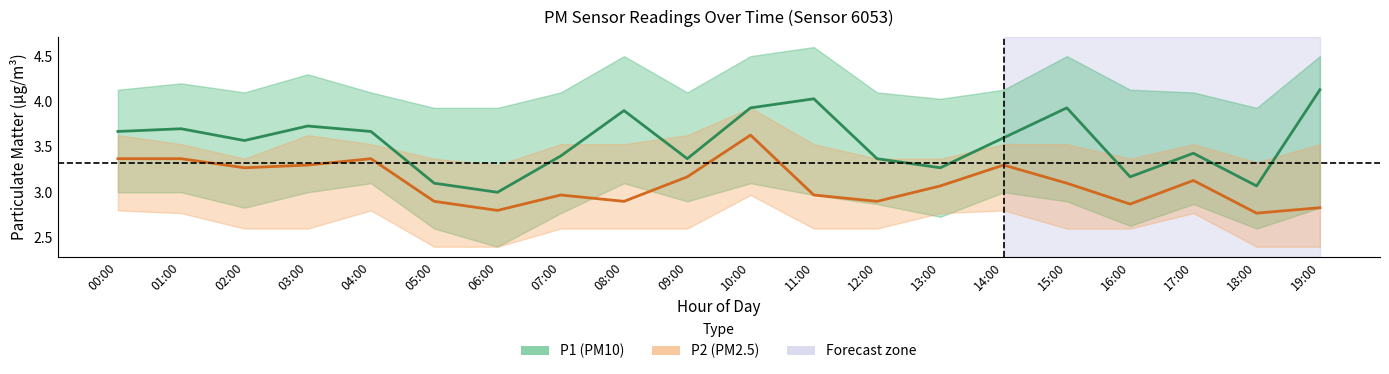

True or false: P2 (PM2.5) and P1 (PM10) intersect in this chart.

False